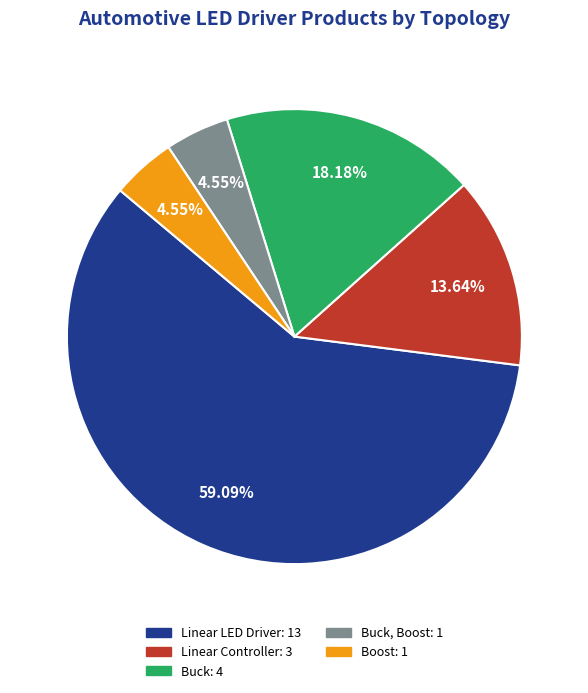

Is there a majority slice in this chart?

Yes